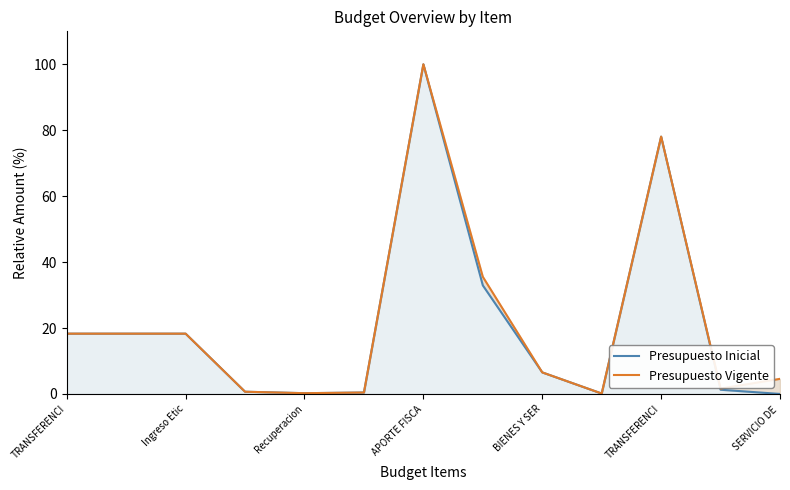

Reading right to left, extract all data points from this chart.

Presupuesto Inicial: 0.0	1.3	78.1	0.1	6.5	32.9	100.0	0.4	0.2	0.7	18.3	18.3	18.3
Presupuesto Vigente: 4.6	1.6	78.1	0.1	6.5	35.6	100.0	0.4	0.2	0.7	18.3	18.3	18.3